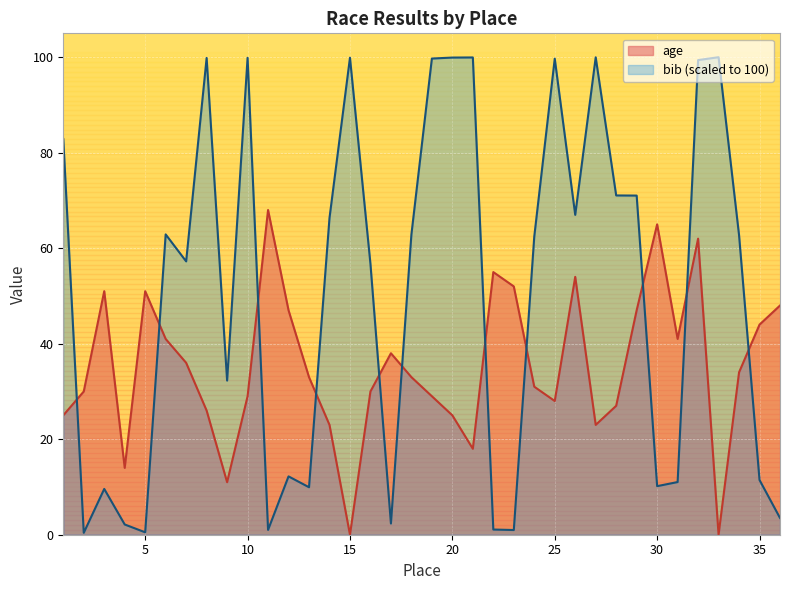

Reading right to left, extract all data points from this chart.

age: 48.0	44.0	34.0	0.0	62.0	41.0	65.0	47.0	27.0	23.0	54.0	28.0	31.0	52.0	55.0	18.0	25.0	29.0	33.0	38.0	30.0	0.0	23.0	33.0	47.0	68.0	29.0	11.0	26.0	36.0	41.0	51.0	14.0	51.0	30.0	25.0
bib_scaled: 3.5	11.5	62.7	100.0	99.4	11.0	10.2	71.0	71.0	100.0	67.0	99.7	62.4	1.0	1.1	99.9	99.9	99.7	62.9	2.3	56.7	99.9	66.3	9.9	12.2	1.0	99.9	32.3	99.8	57.2	62.9	0.5	2.1	9.6	0.4	82.9